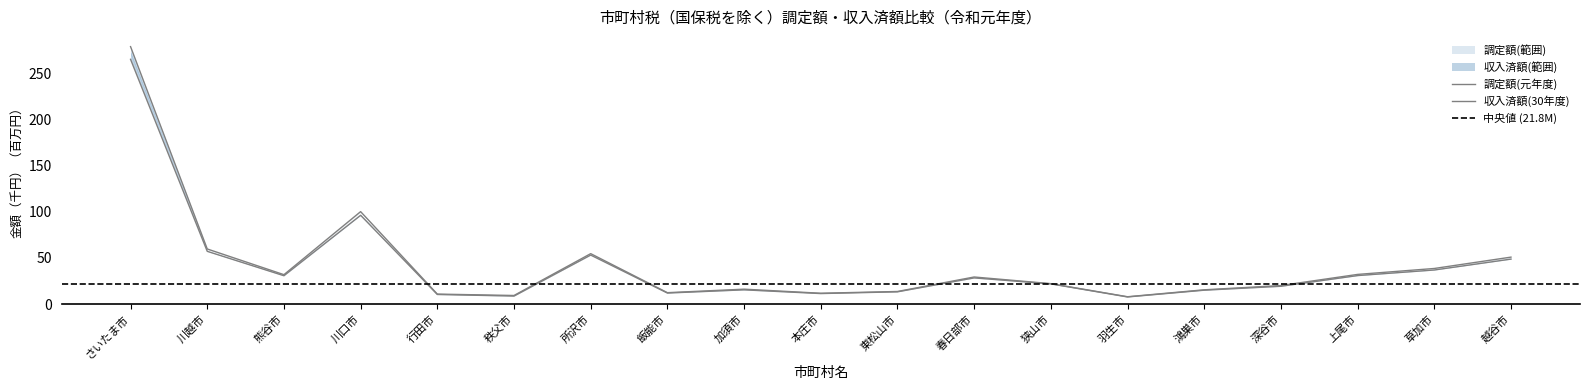

True or false: 収入済額(30年度) and 収入済額(元年度) intersect in this chart.

False